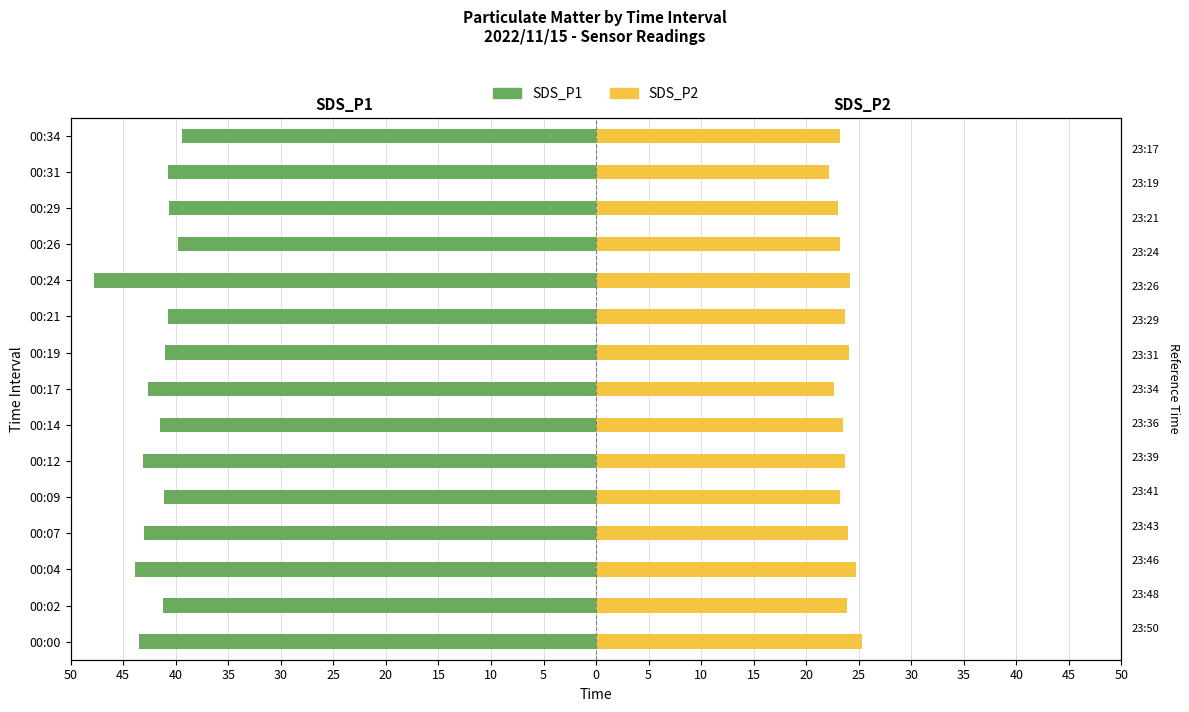

Which series has the largest range (max minus min)?

SDS_P1